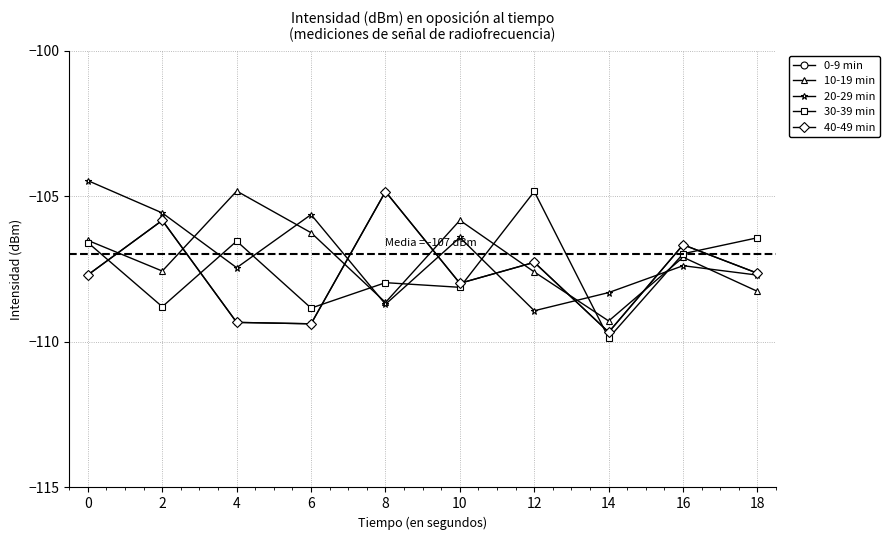

Reading left to right, list all the values displayed in this chart.

0-9 min: -107.7	-105.8	-109.3	-109.4	-104.8	-108.0	-107.3	-109.7	-106.7	-107.6
10-19 min: -106.5	-107.6	-104.8	-106.3	-108.6	-105.8	-107.6	-109.3	-107.1	-108.3
20-29 min: -104.5	-105.6	-107.5	-105.6	-108.7	-106.4	-108.9	-108.3	-107.4	-107.7
30-39 min: -106.6	-108.8	-106.5	-108.8	-108.0	-108.1	-104.8	-109.9	-107.0	-106.4
40-49 min: -107.7	-105.8	-109.3	-109.4	-104.8	-108.0	-107.3	-109.7	-106.7	-107.6